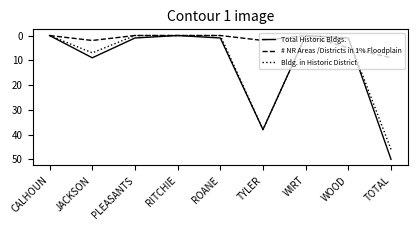

After their last crossing, which series has the higher values: # NR Areas /Districts in 1% Floodplain or Bldg. in Historic District?

Bldg. in Historic District